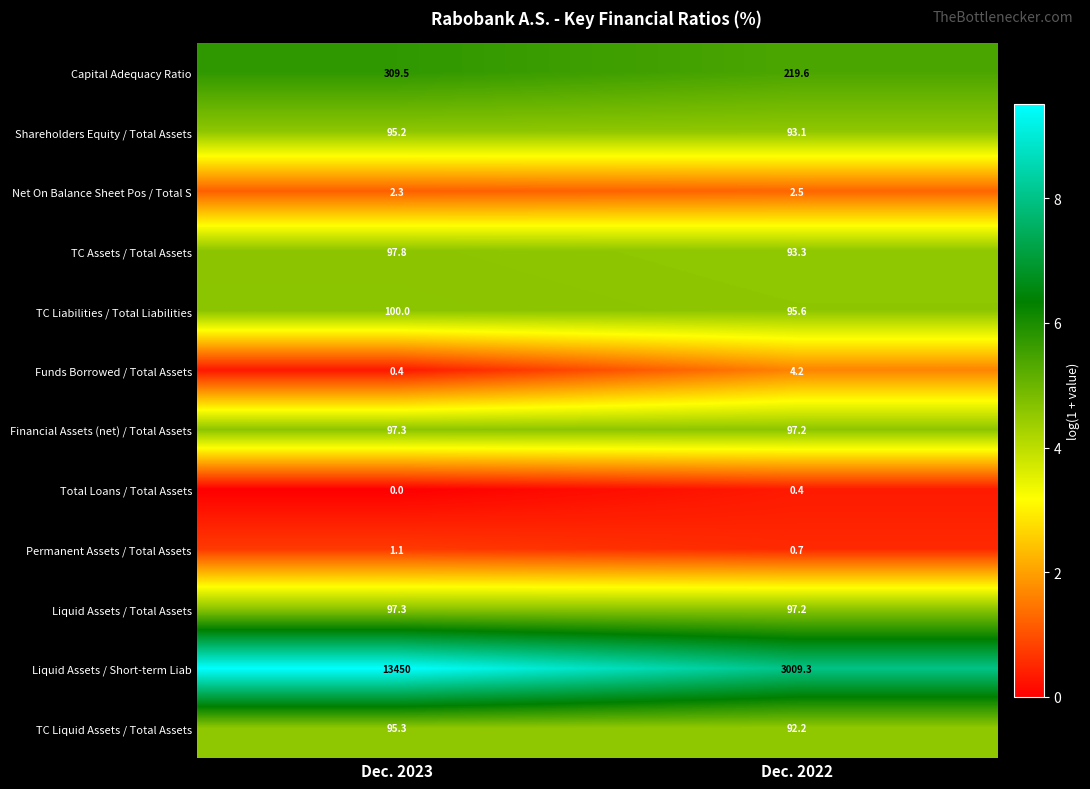

How many categories are shown in the chart?

2